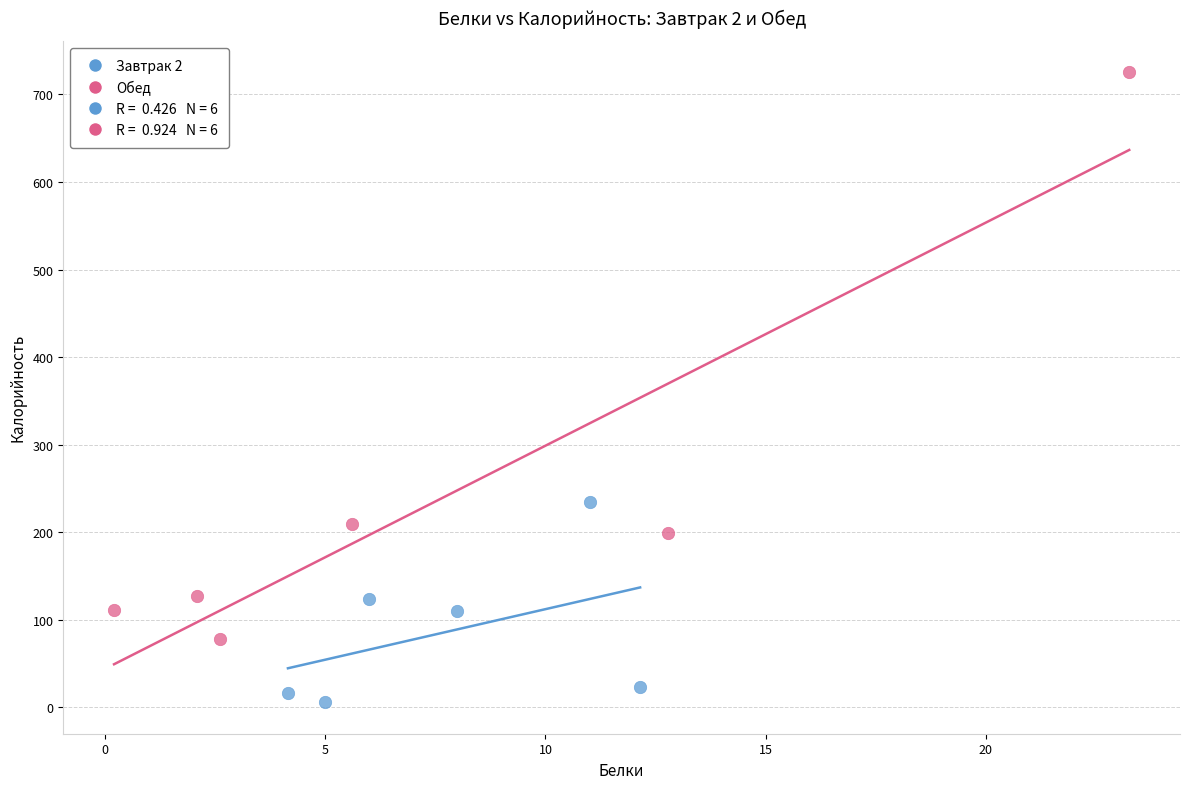

Which series contains the lowest Y value?

Завтрак 2